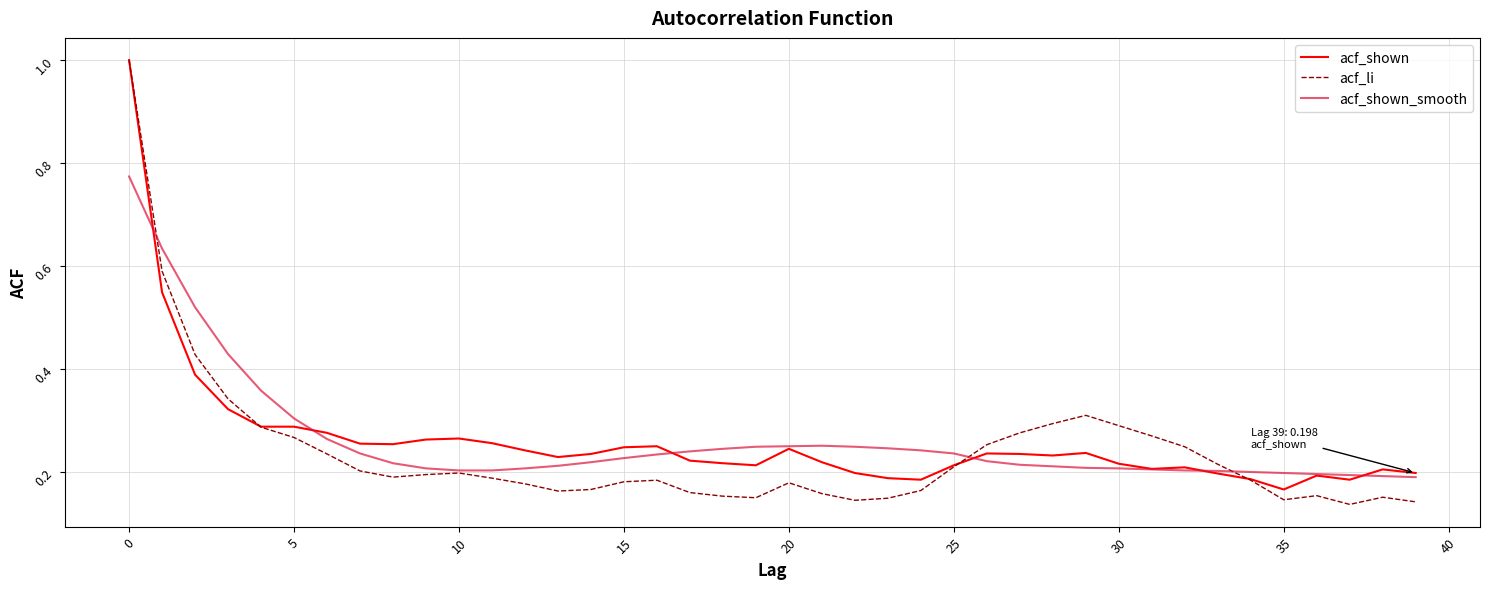

What is the maximum value shown in the chart?

1.0